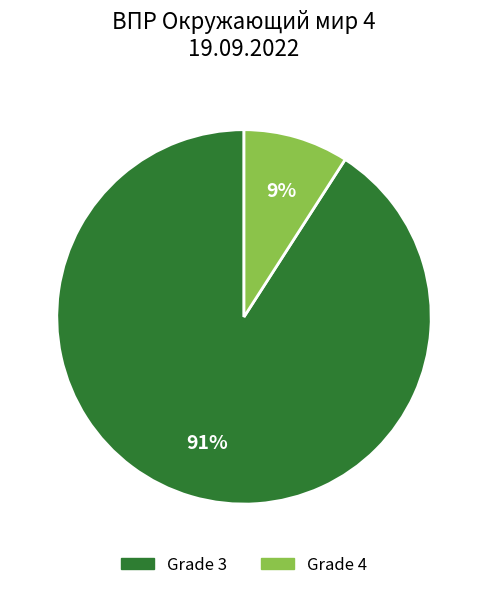

To the nearest percent, what portion does Grade 3 represent?

91%